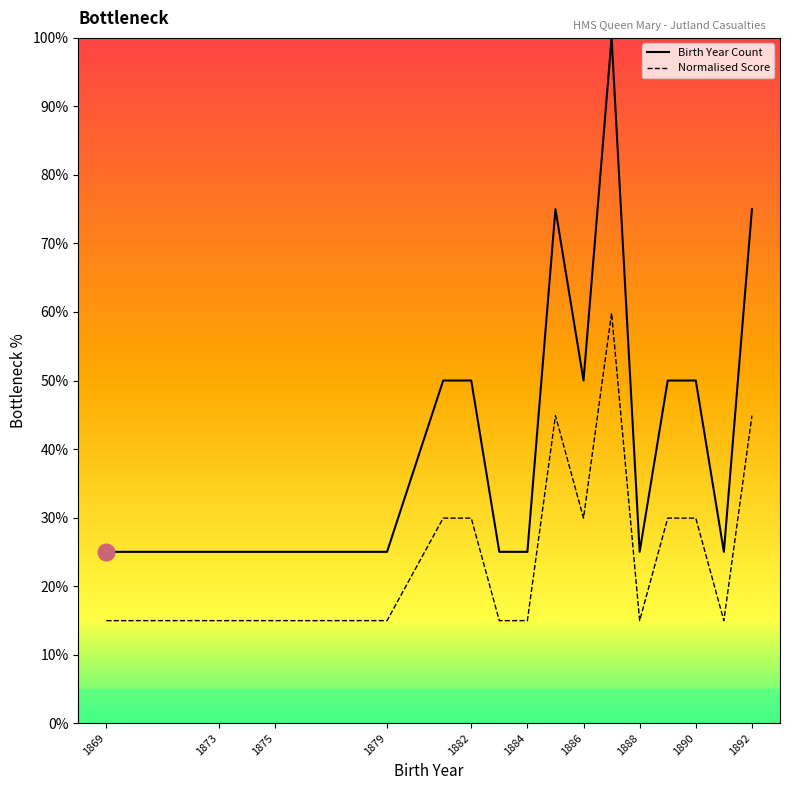

List the series in order of their peak value, highest first.

Birth Year Count, Normalised Score